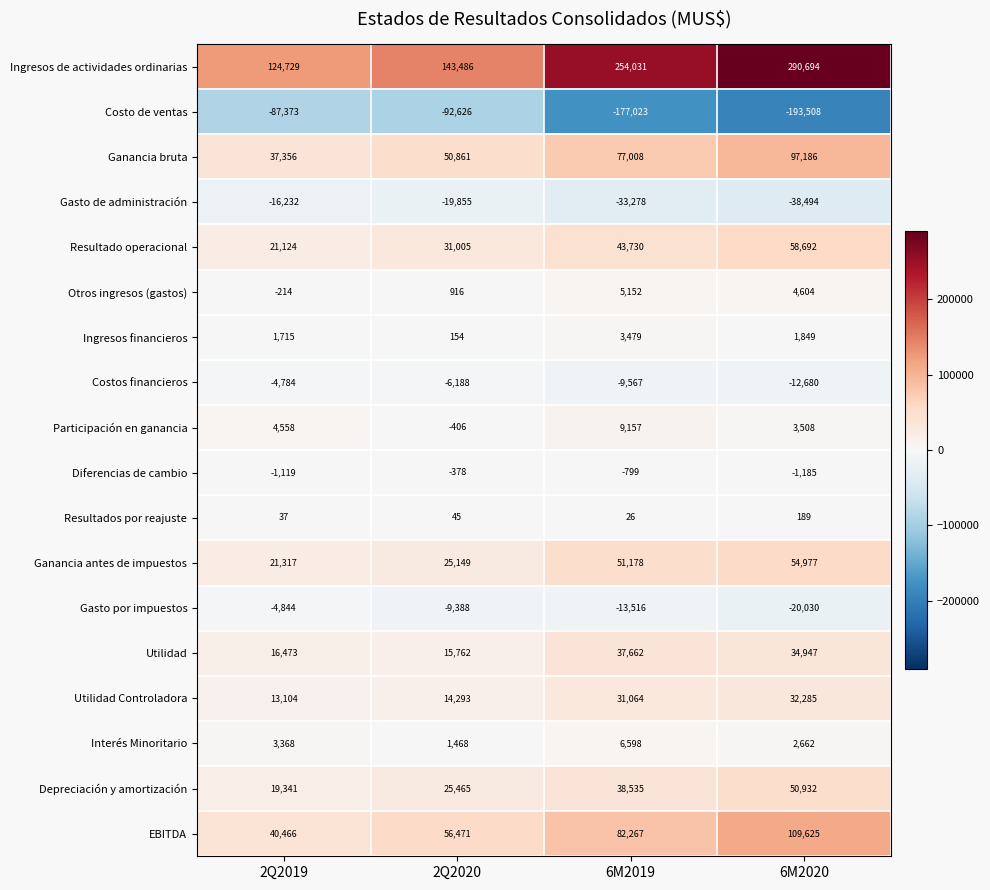

Is the value of Ganancia antes de impuestos at 6M2019 greater than the value of Otros ingresos (gastos) at 6M2020?

Yes